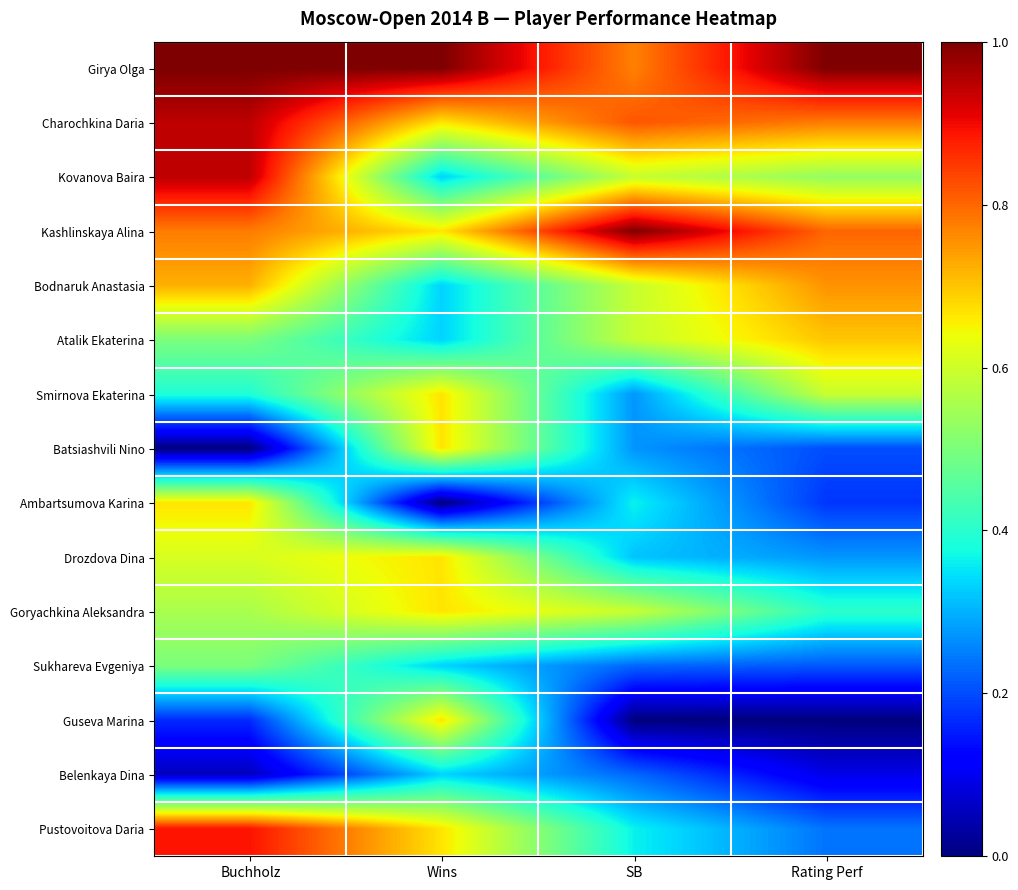

Which series has the largest total across all categories?

Girya Olga